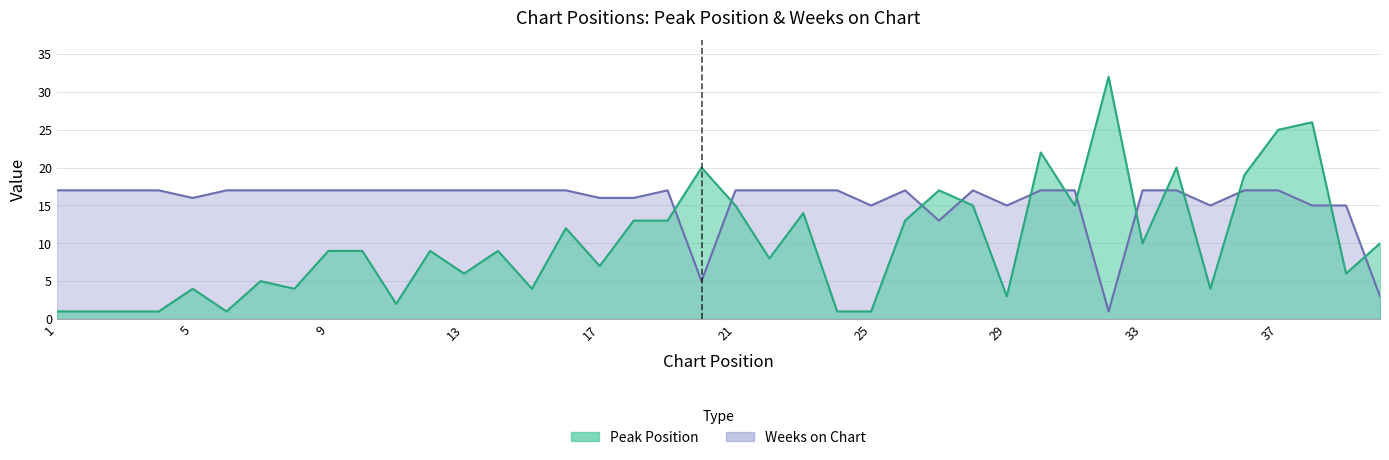

What is the value of the Weeks on Chart point at the 18th from the left?

16